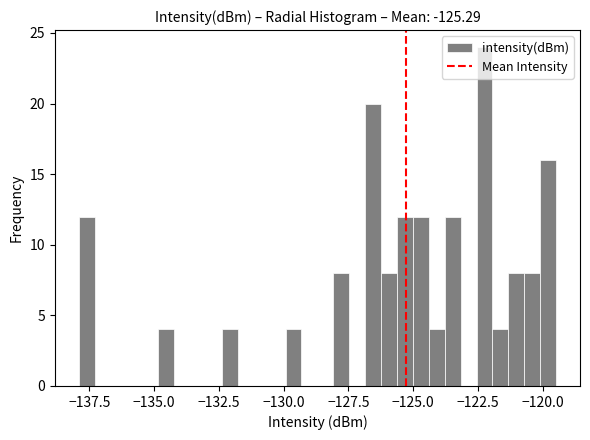

Around what value on the x-axis is the tallest bar? Give the approximate position of its centre, as read against the axis.

-122.0